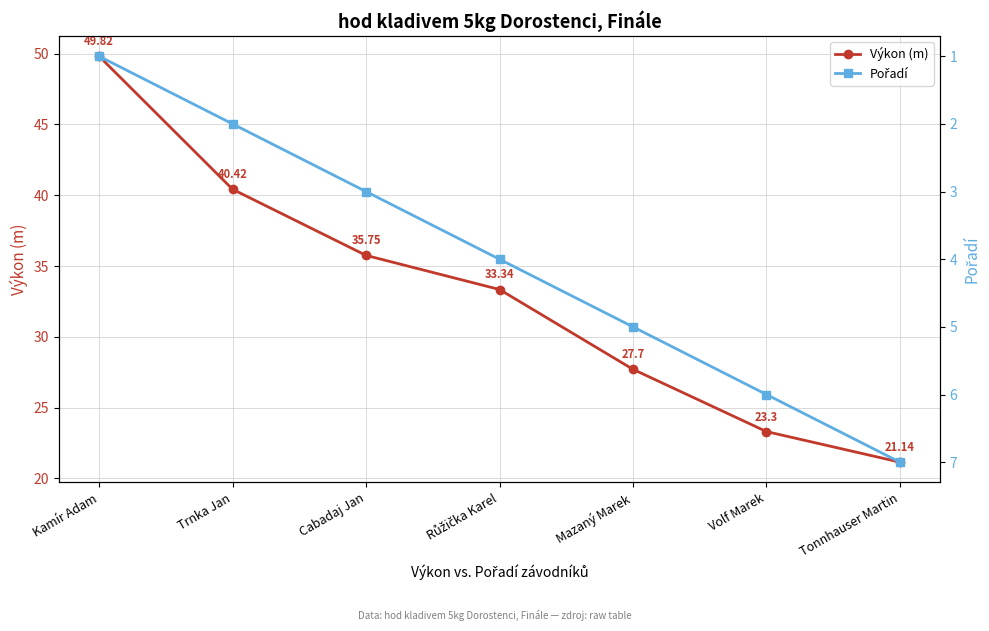

How many distinct data groups are displayed?

2